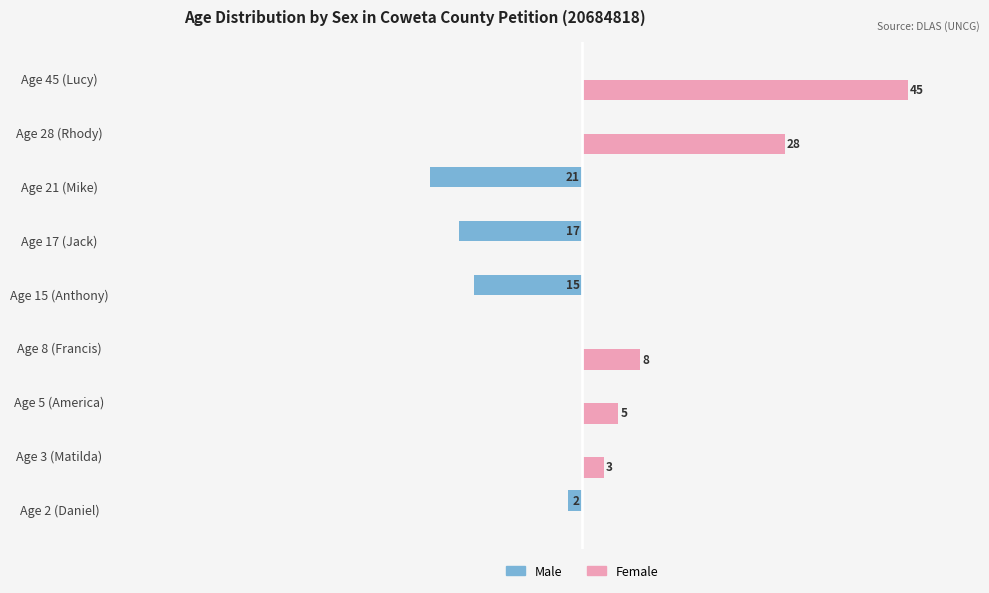

Which category has the highest value across all series?

Age 45 (Lucy)